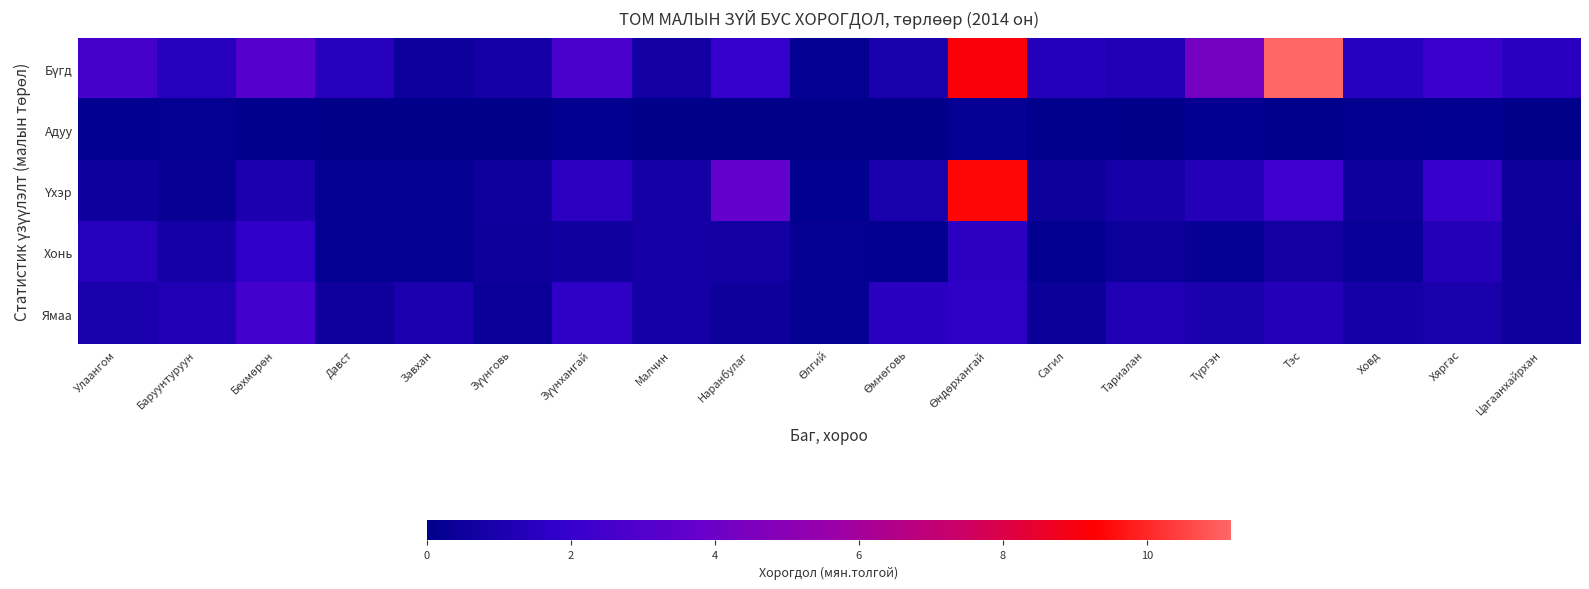

Which series has the widest spread of values?

Бүгд